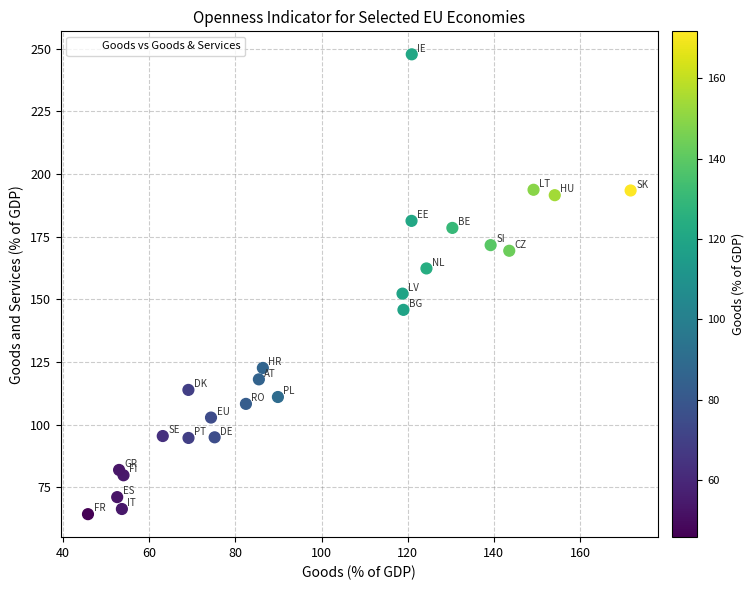

What Y value in the scatter plot is closest to 156?

152.3